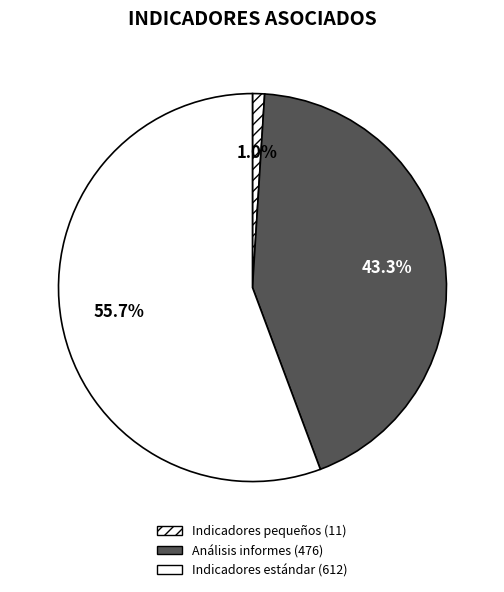

To the nearest percent, what is the difference between the largest and smallest slice percentages?

55%